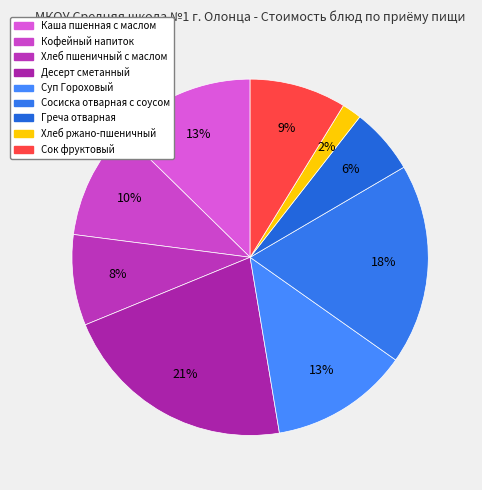

Is there any slice that represents more than half of the pie?

No